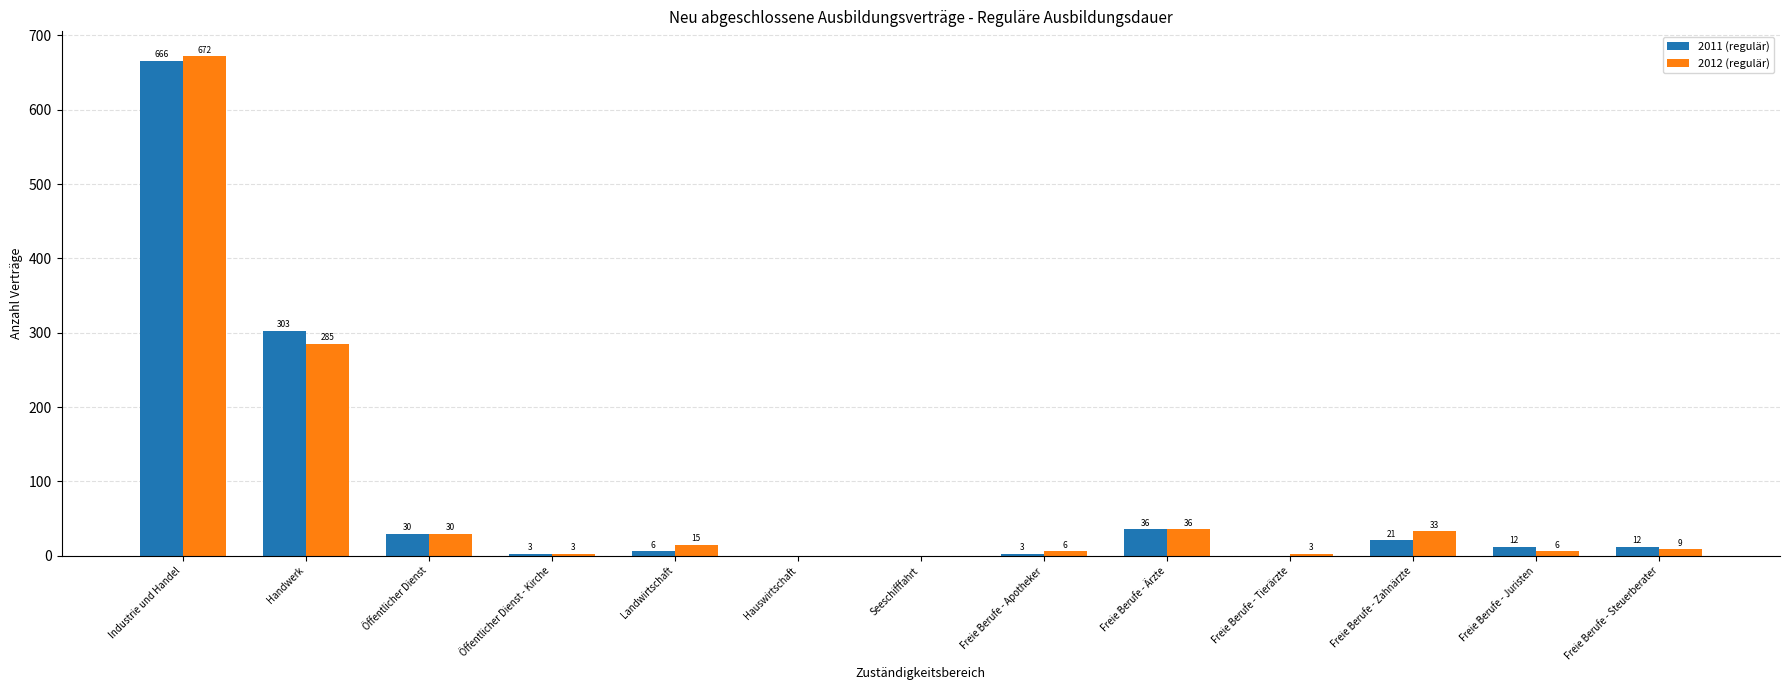

Read the 2012 (regulär) value at Freie Berufe - Ärzte, to the nearest 50.

50